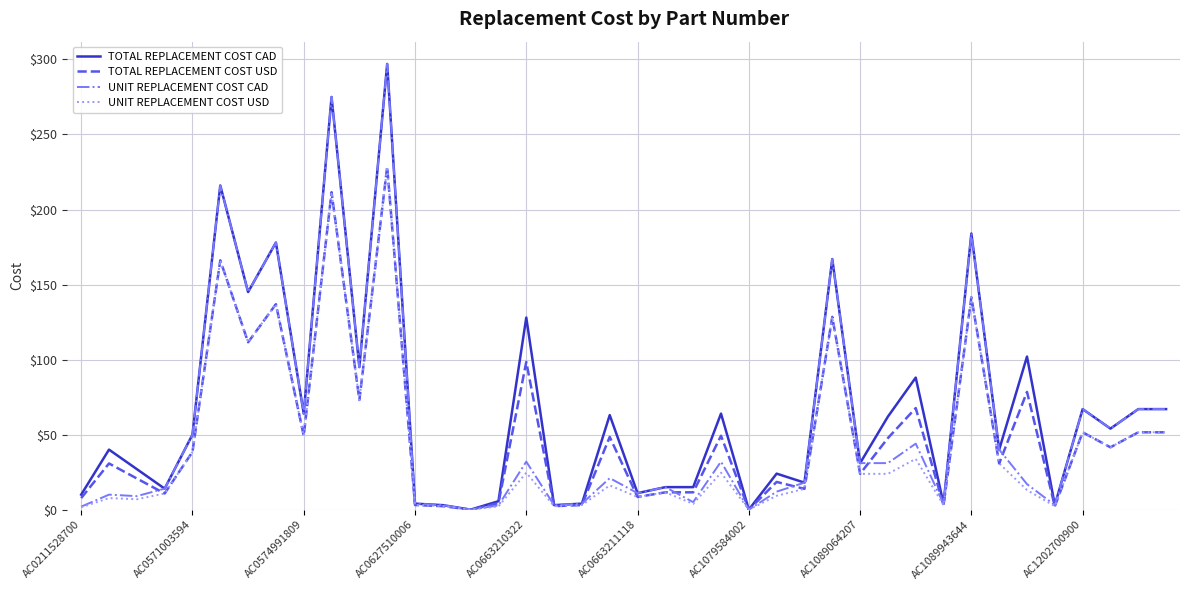

What are all the series names shown in the legend?

TOTAL REPLACEMENT COST CAD, TOTAL REPLACEMENT COST USD, UNIT REPLACEMENT COST CAD, UNIT REPLACEMENT COST USD